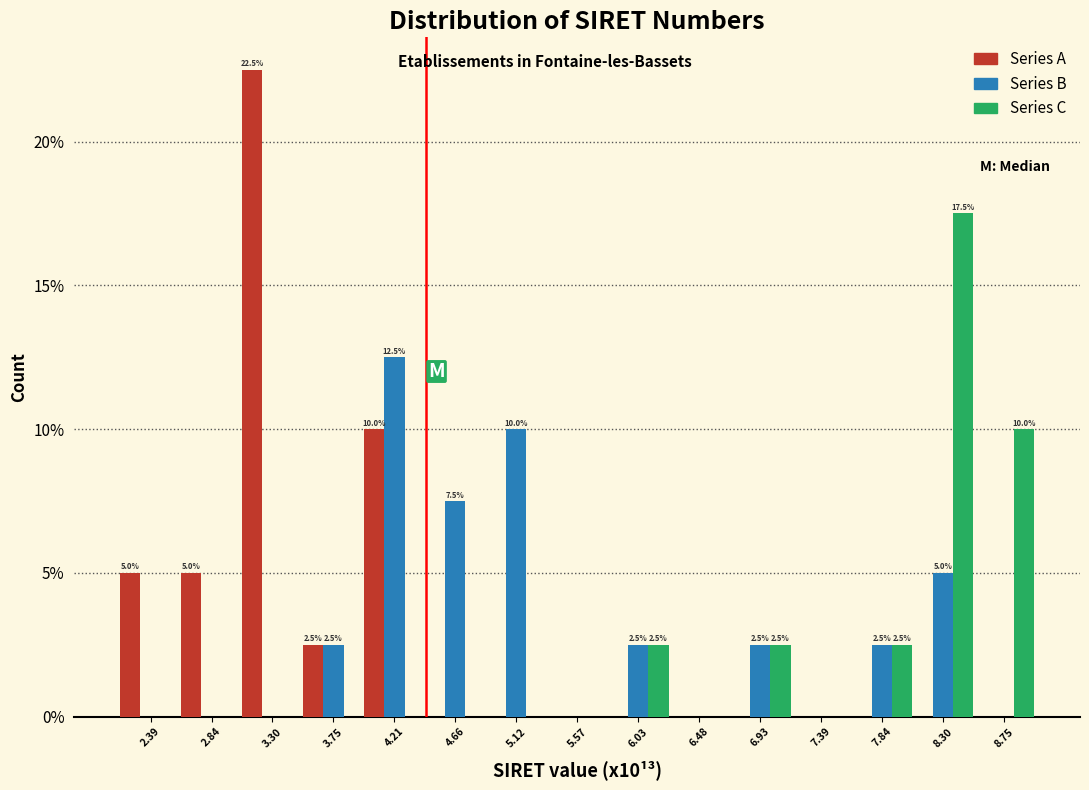

In the Series B series, which range on the x-axis has the tallest bar?

4.00 to 4.45